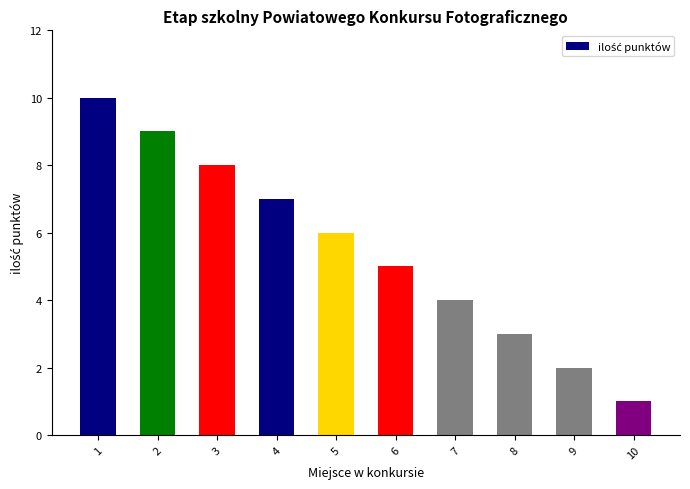

The value at 1 is 16. True or false?

False